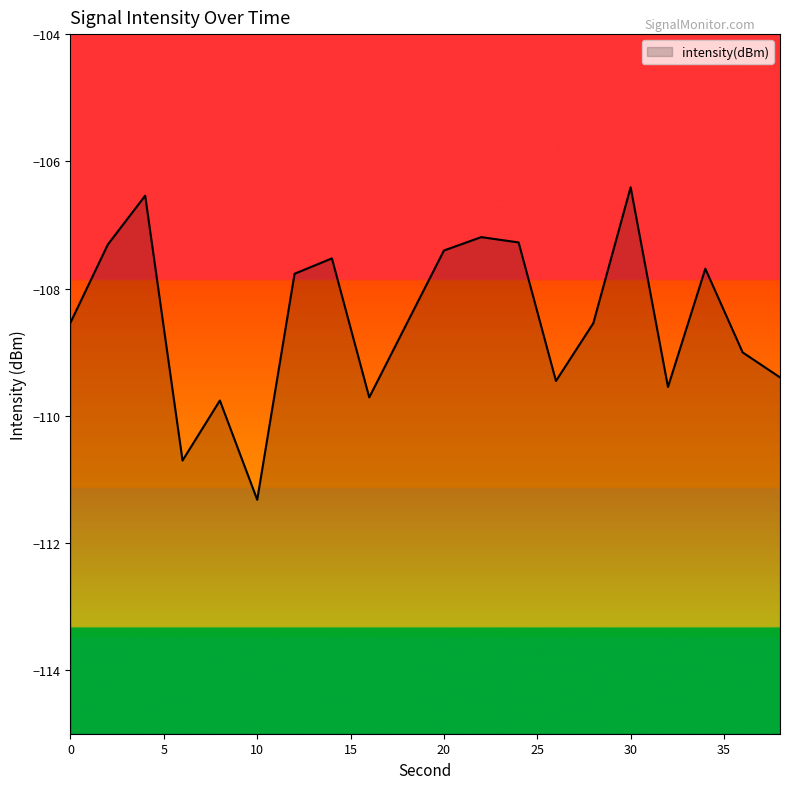

Read the value at 12.

-107.8